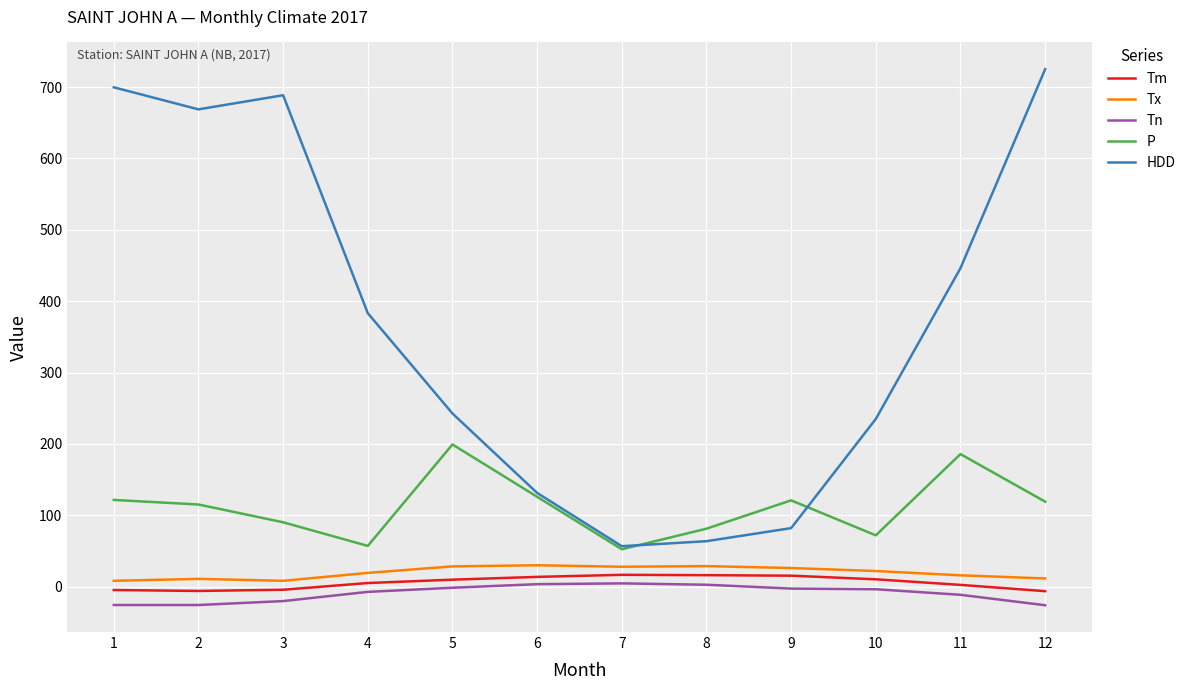

Which series has the largest range (max minus min)?

HDD